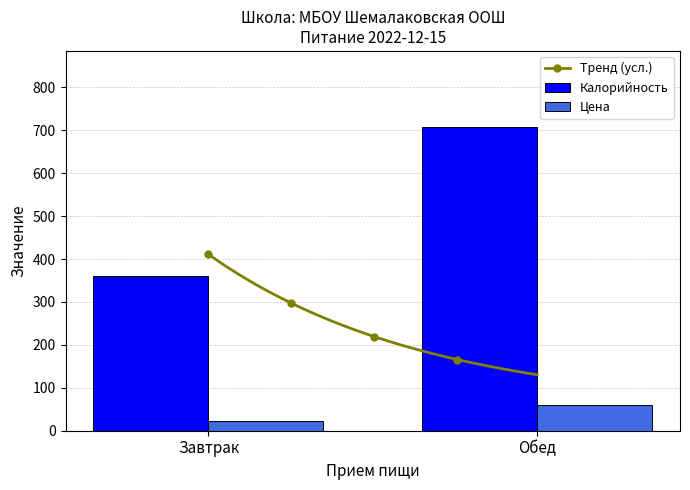

How many categories are shown in the chart?

2